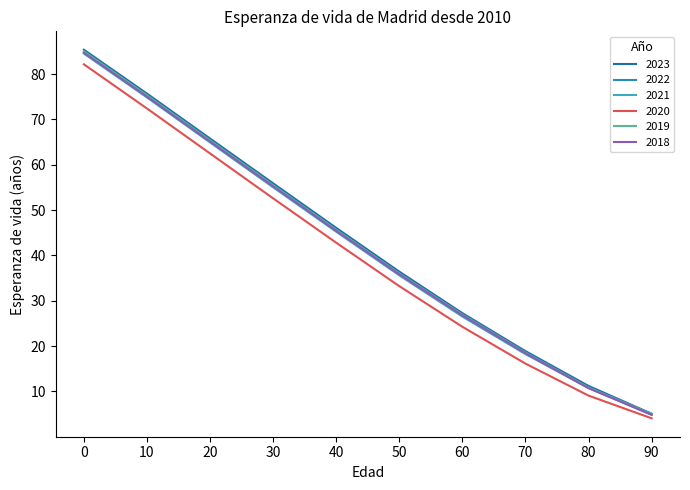

The 2022 series shows 4.8 at 90. True or false?

True